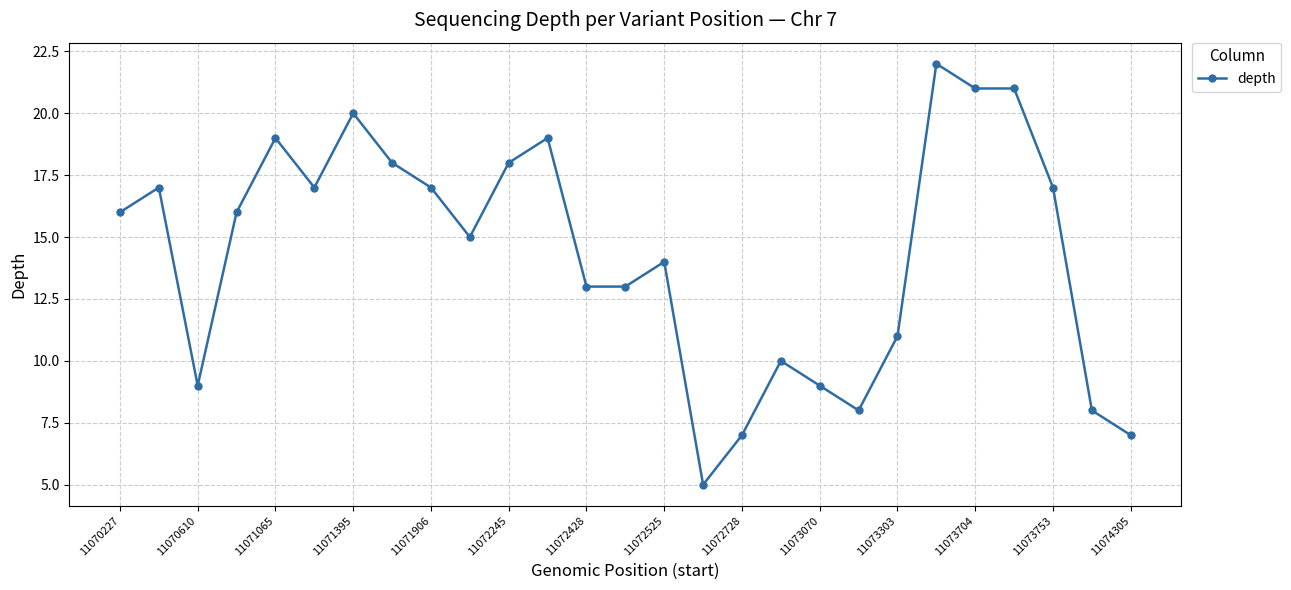

What is the difference between the maximum and minimum values?

17